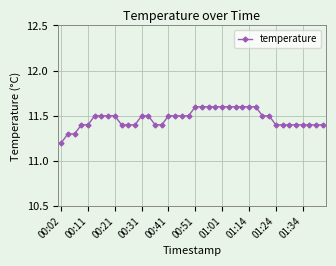

What is the greatest value displayed?

11.6